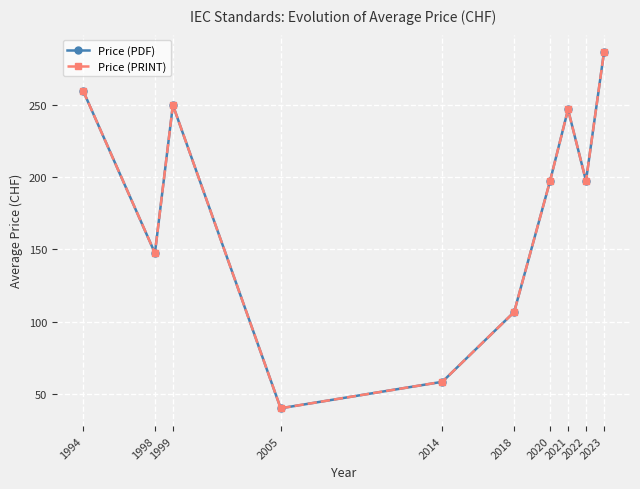

Is it true that Price (PDF) equals 25.6 at 2014?

False